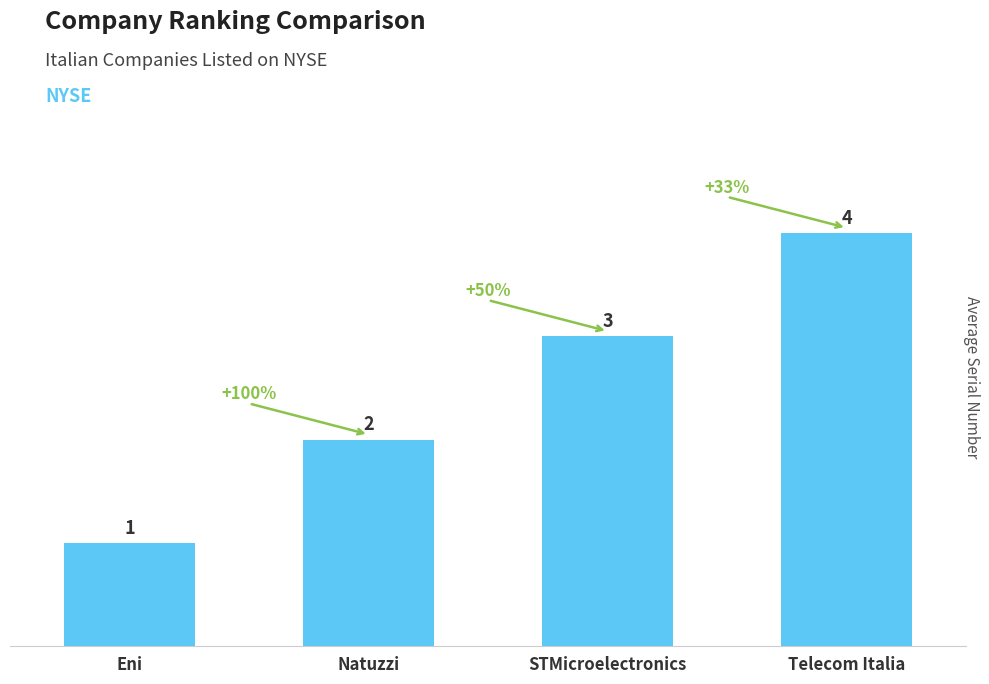

What is the change in value from Natuzzi to Telecom Italia?

+2